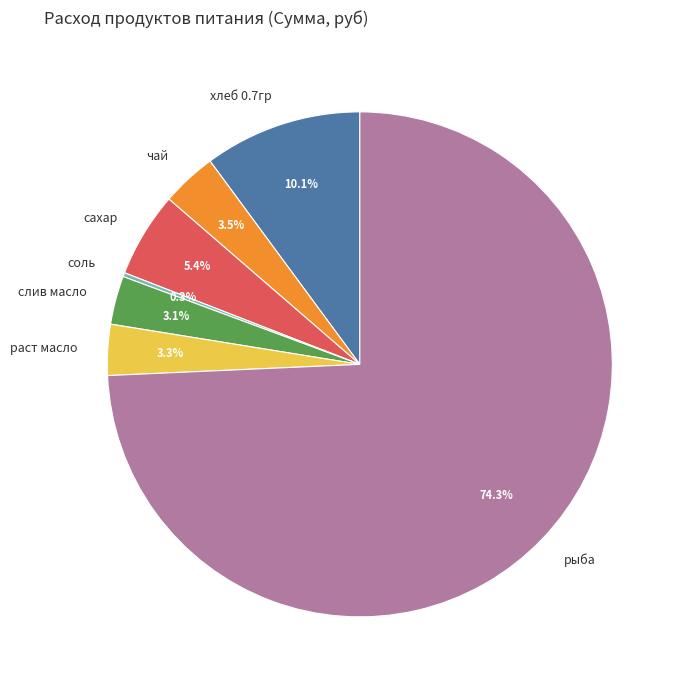

Which category has the biggest portion of the pie?

рыба